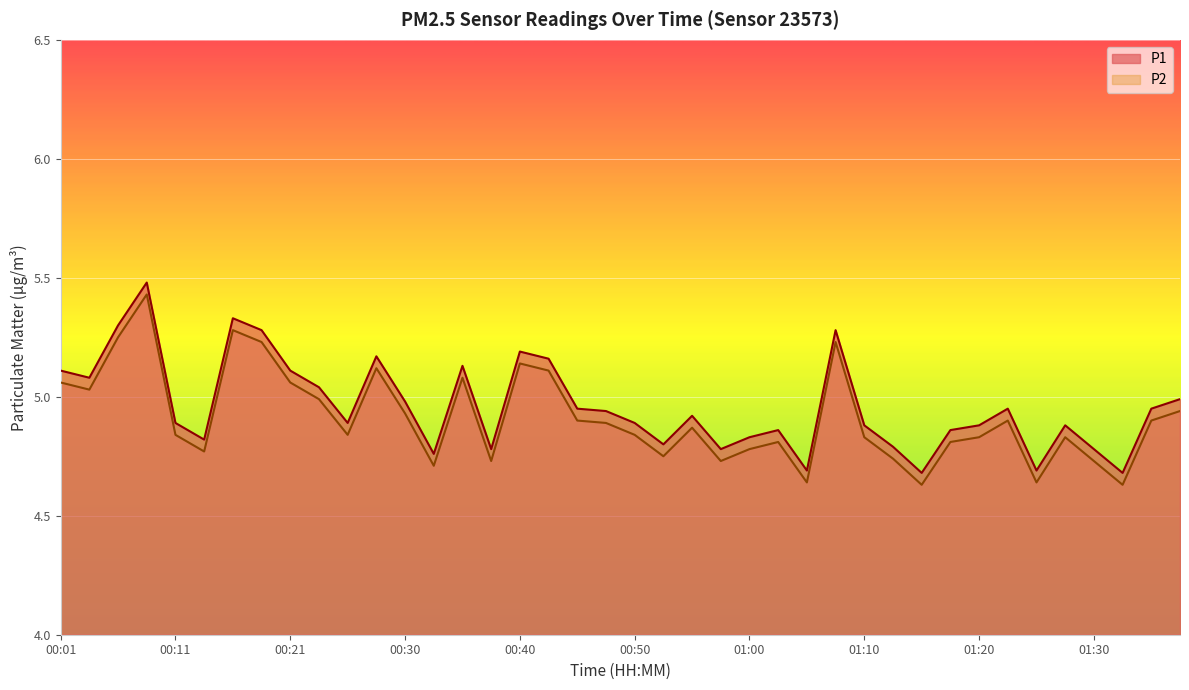

How many interior local peaks does the P2 series have?

10